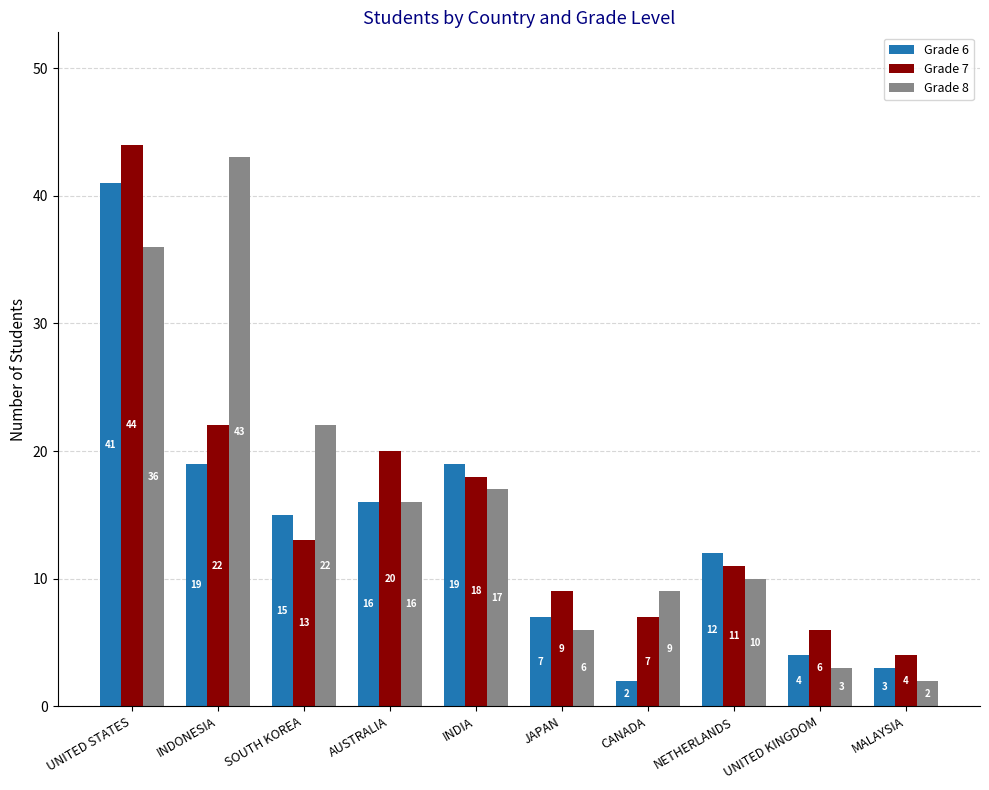

Which category has the lowest value in the Grade 8 series?

MALAYSIA